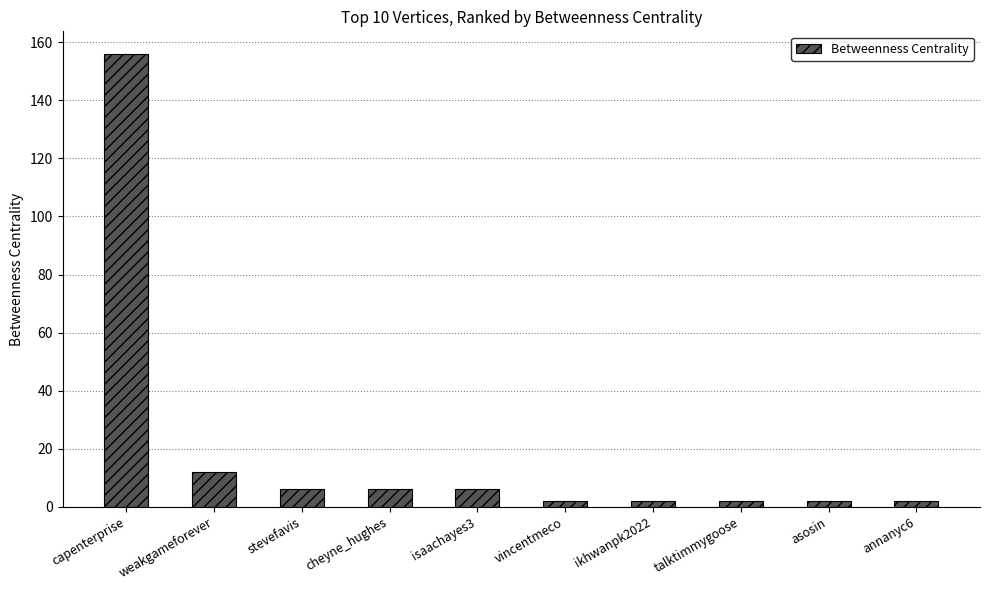

What is the ratio of the value at talktimmygoose to the value at stevefavis?

0.3